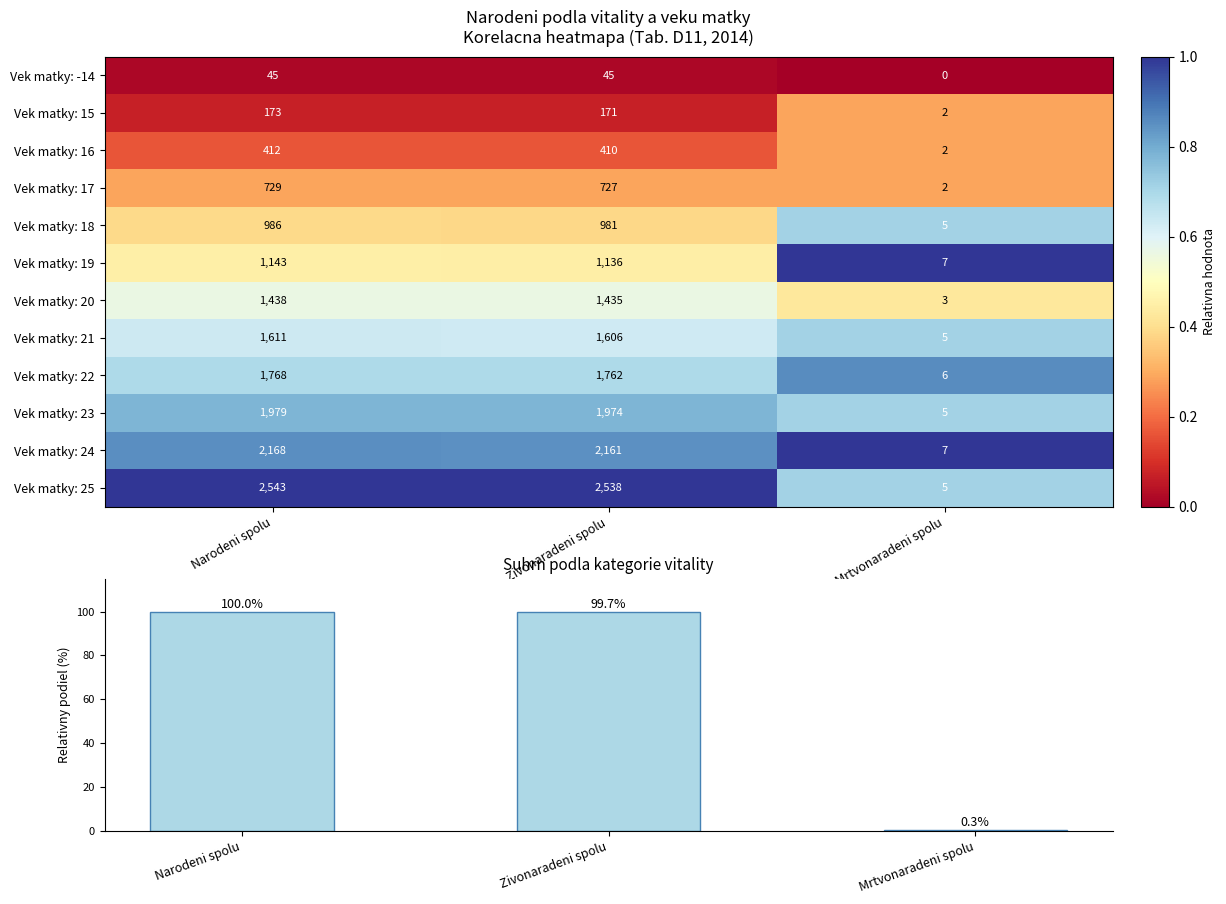

The value of Vek matky: 23 at Zivonaradeni spolu is 0.2. True or false?

False